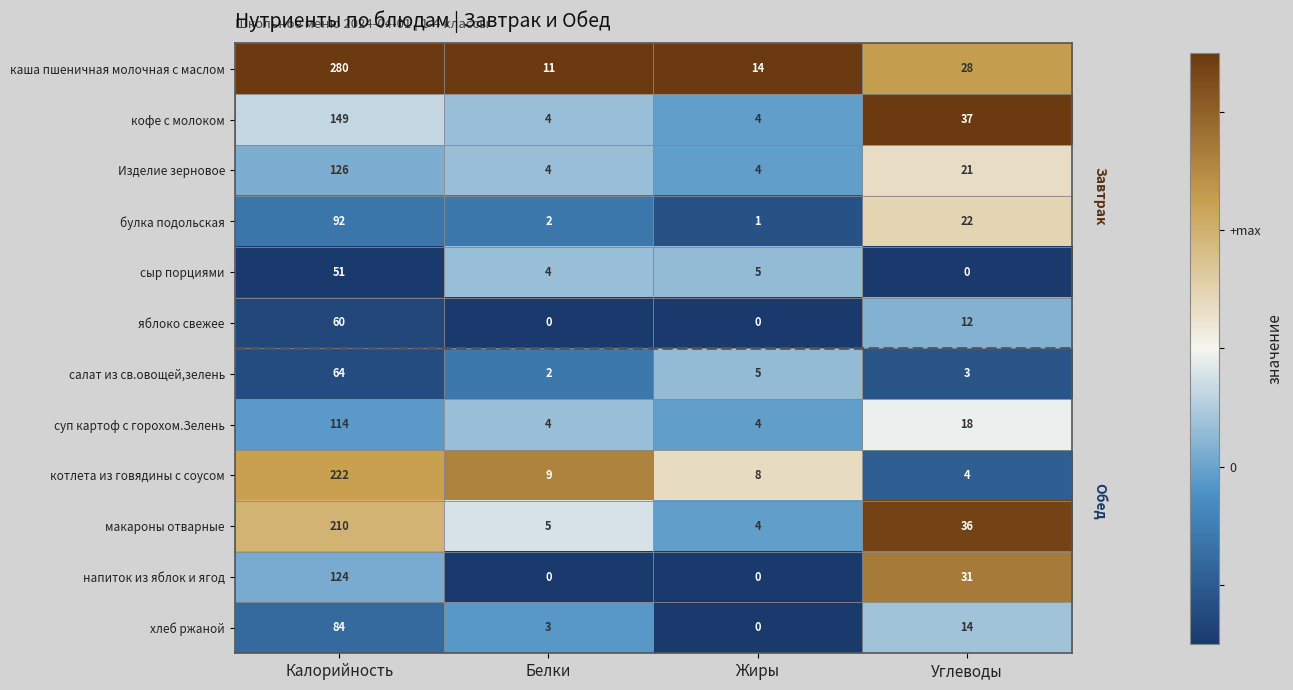

Where is Изделие зерновое nearest to the value 65?

Углеводы